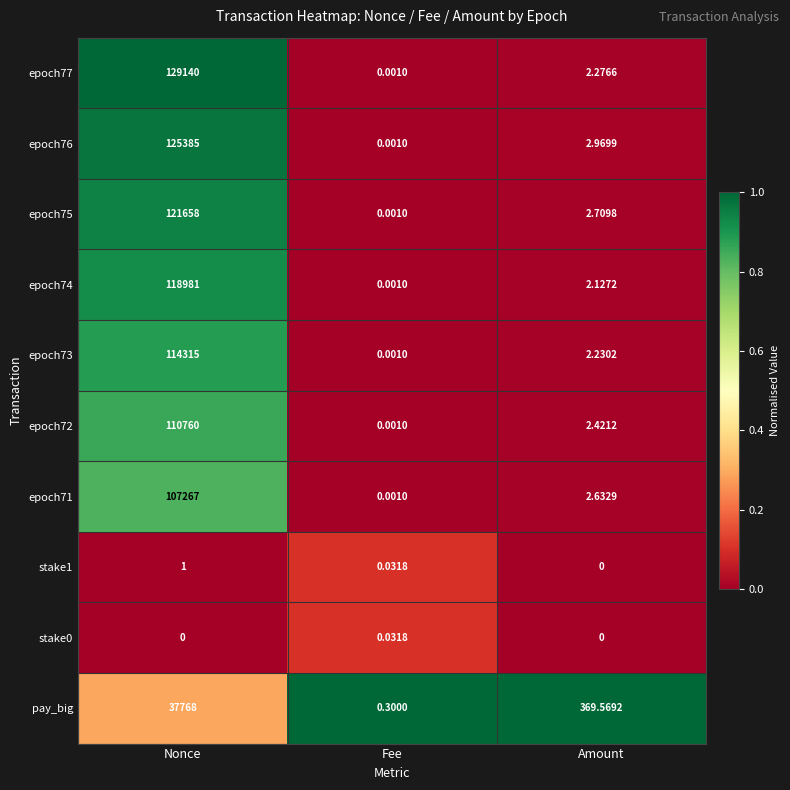

Which category has the highest value across all series?

Nonce